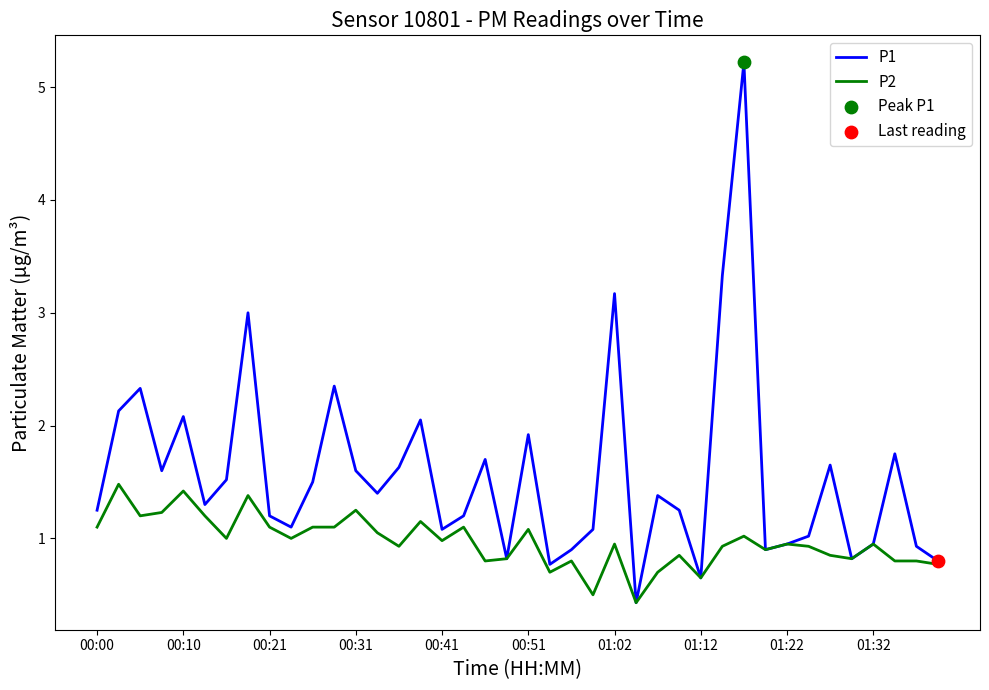

Which series has the largest total across all categories?

P1